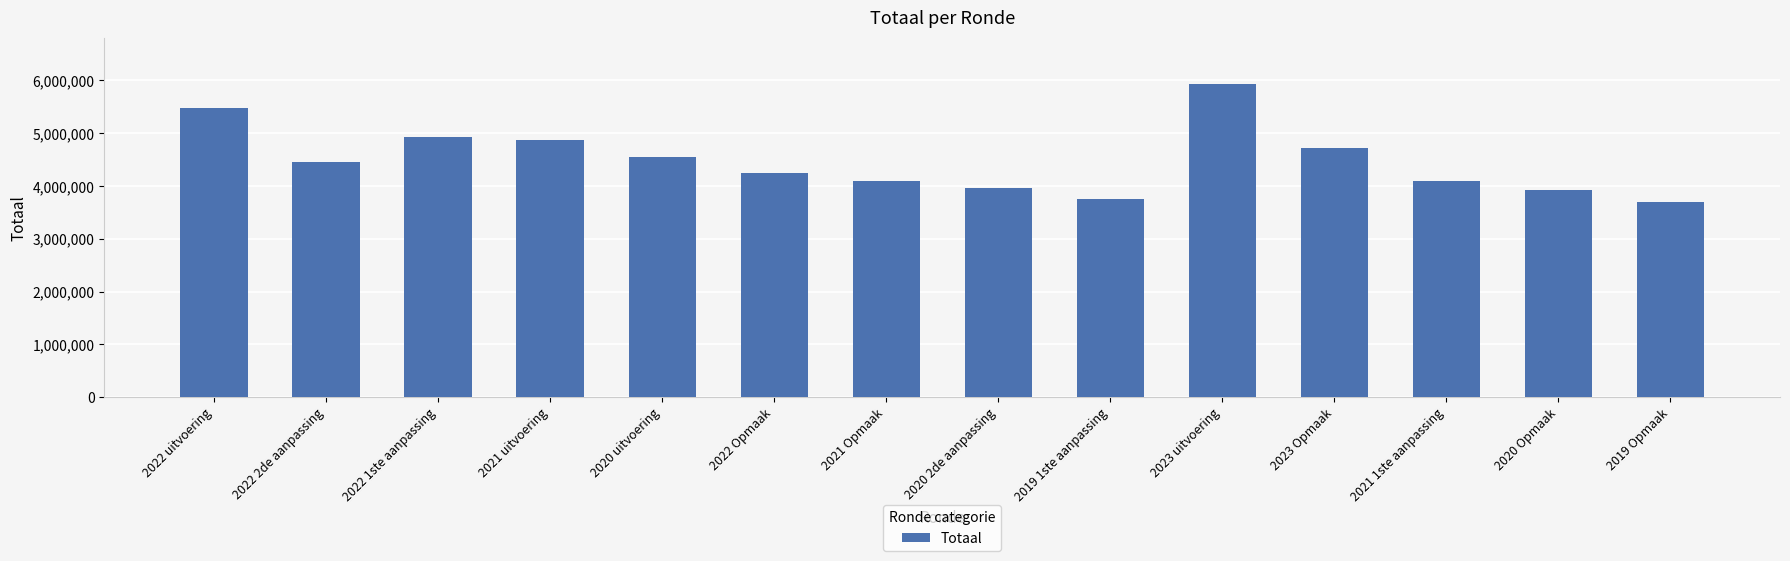

What is the sum of all values?

62681115